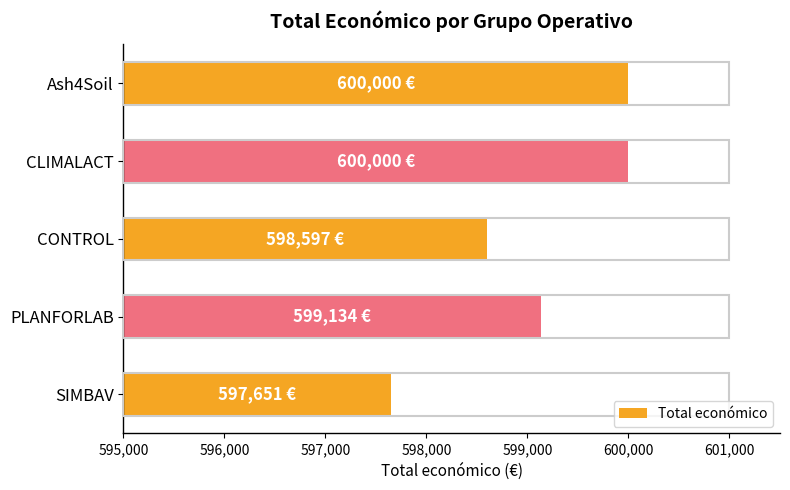

What is the average value?

599076